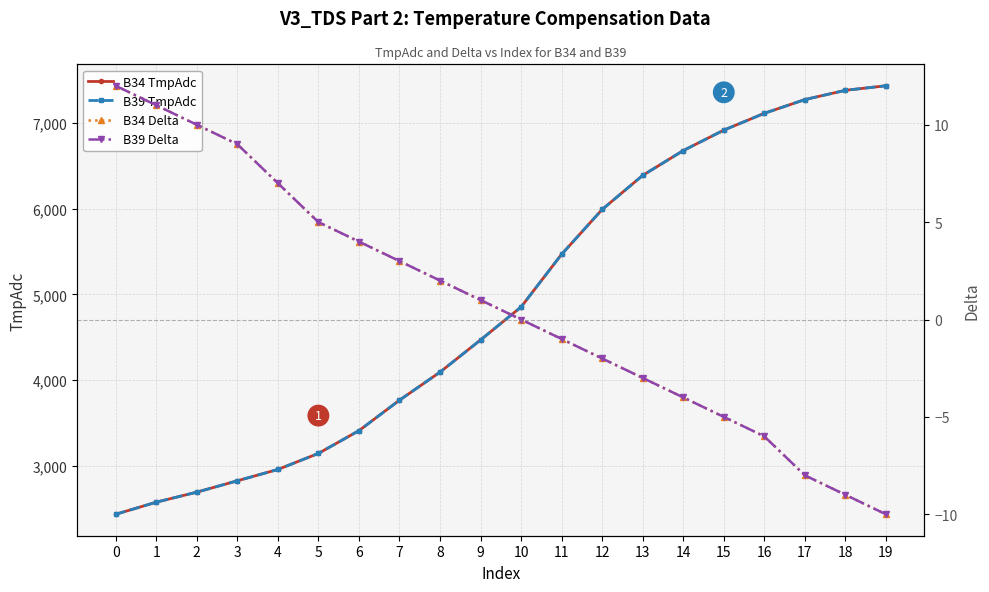

True or false: B34 TmpAdc has more than 2 points higher than both neighbors.

False